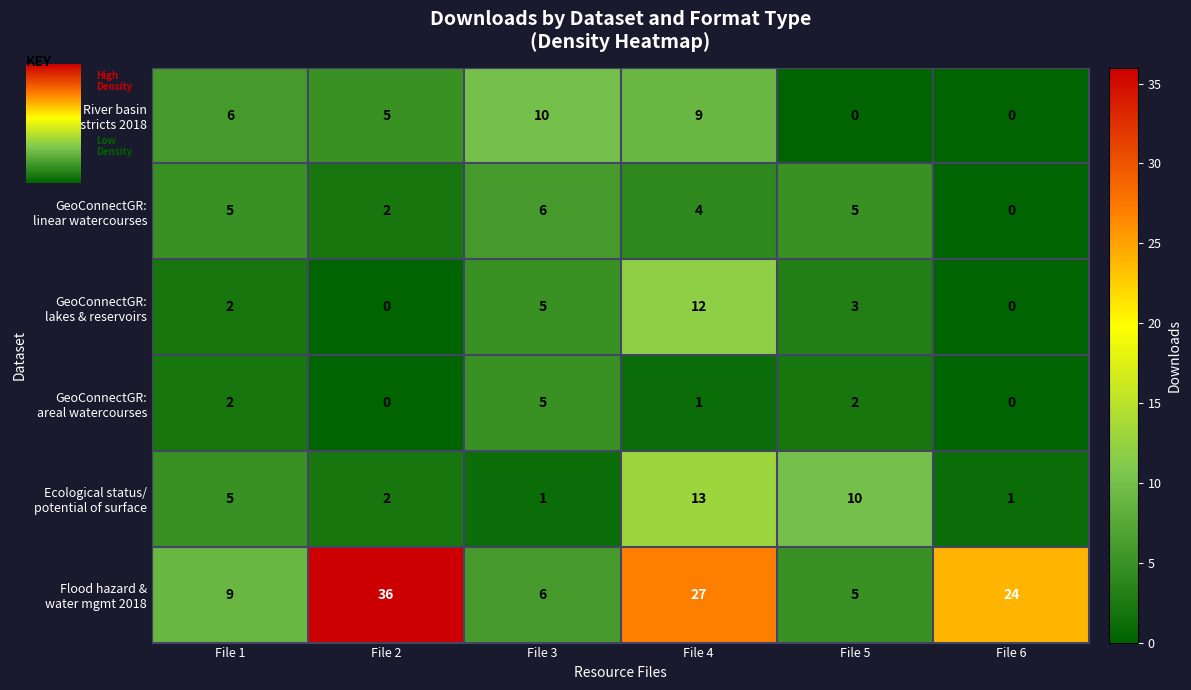

What is the difference between the highest and lowest values at File 5?

10